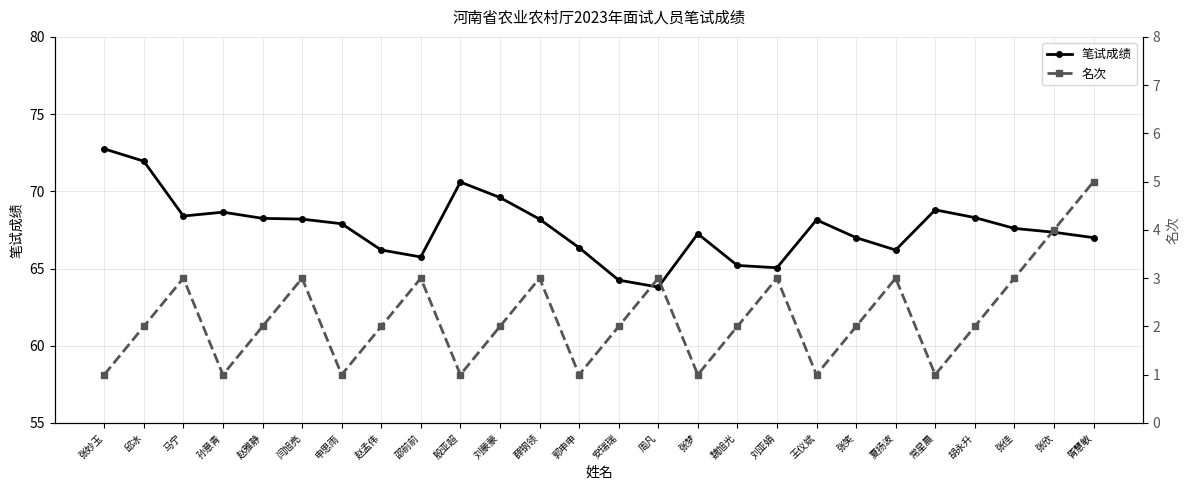

Rank the series by their maximum value, from lowest to highest.

名次, 笔试成绩